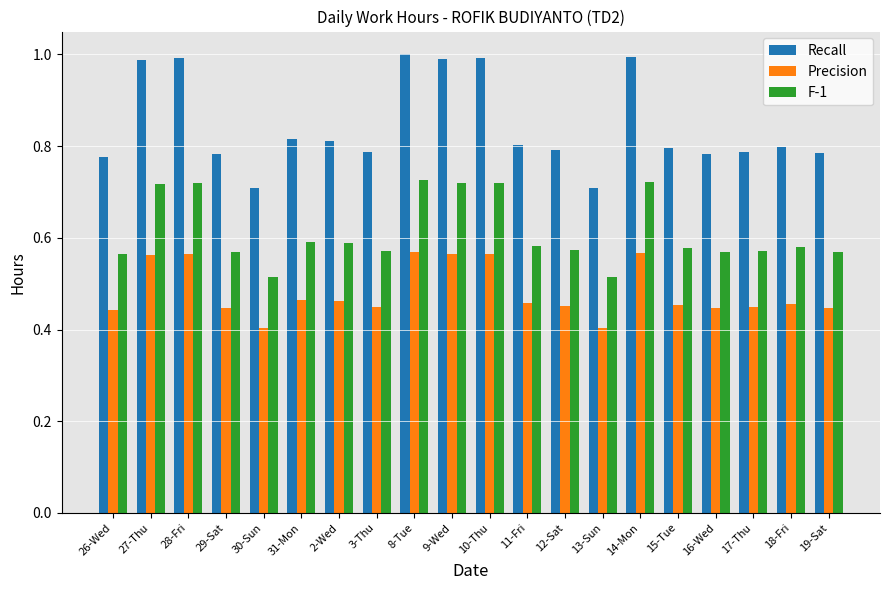

What is the difference between the Precision values at 14-Mon and 31-Mon?

0.1